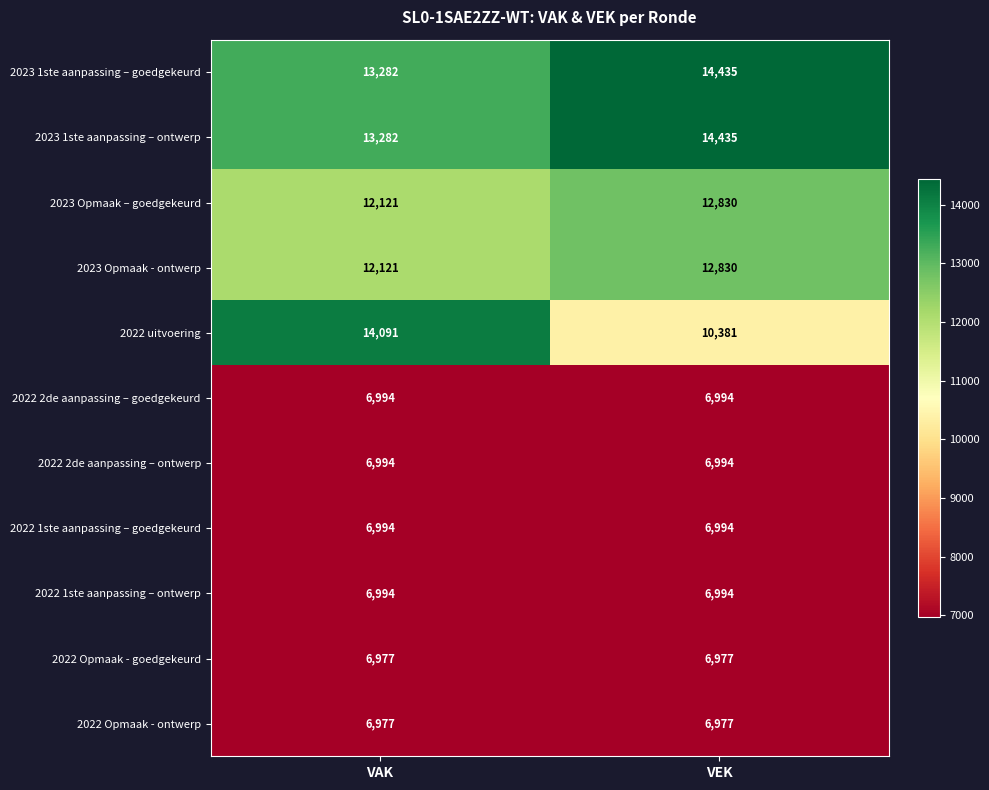

Which series changed the most between VAK and VEK?

2022 uitvoering